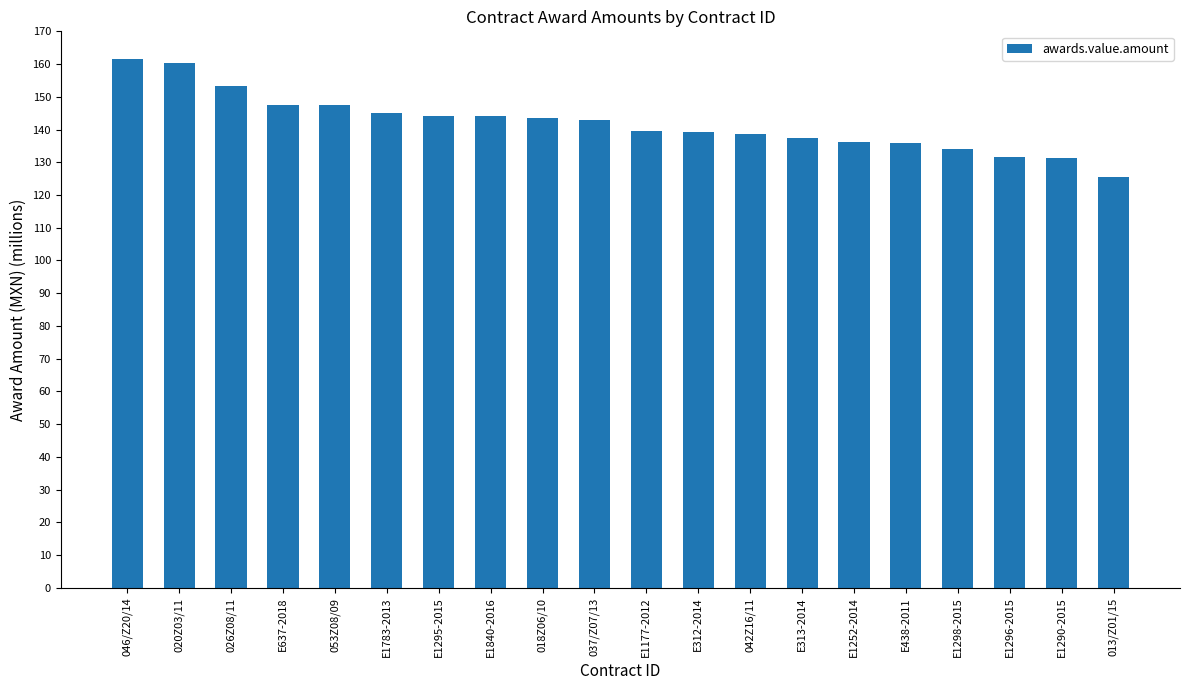

At which category does the chart reach its minimum across all series?

013/Z01/15